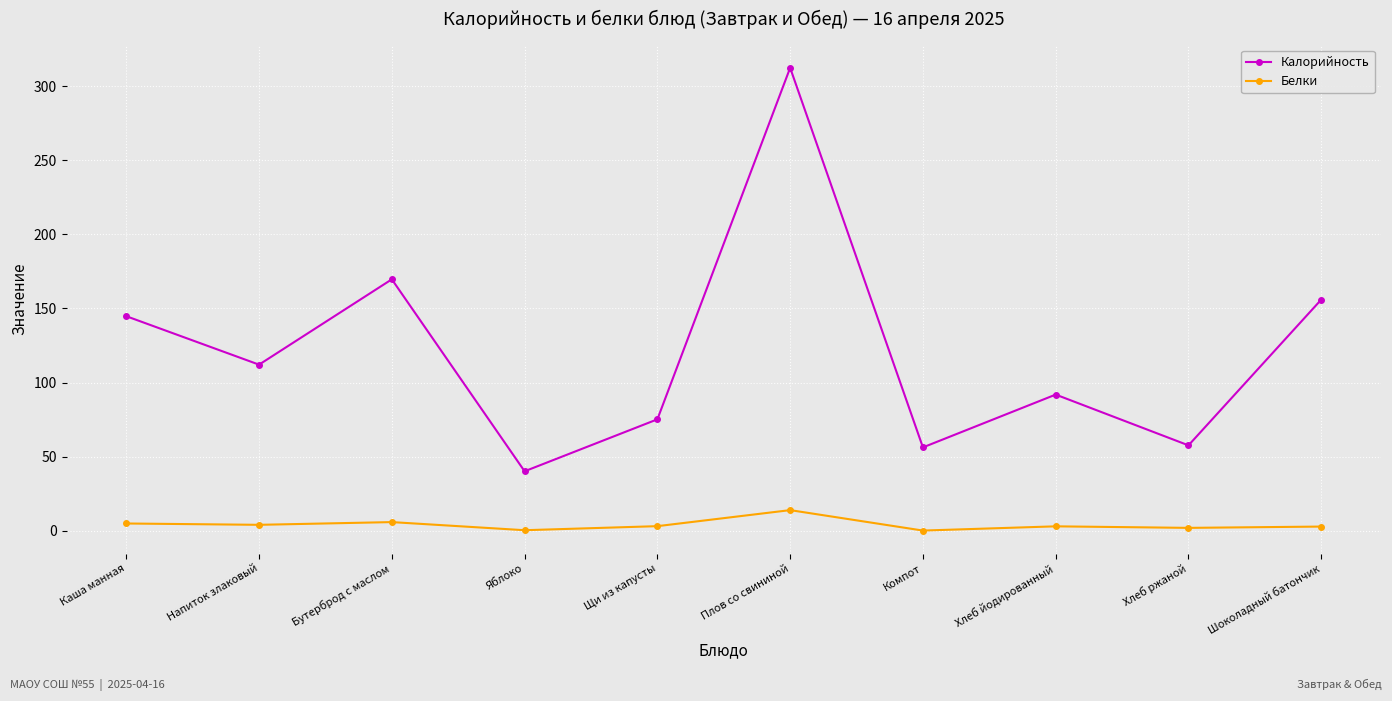

Rank the series by their average value, from lowest to highest.

Белки, Калорийность